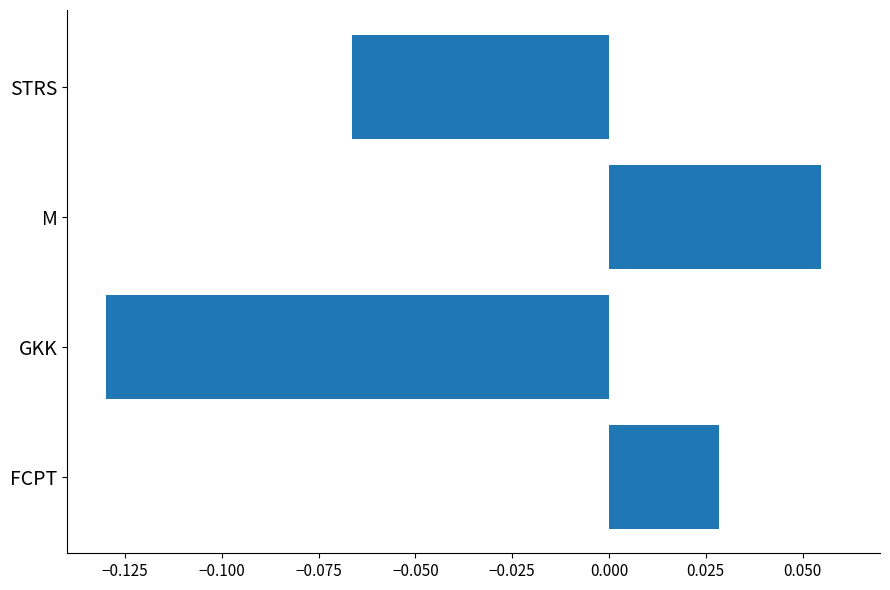

At which category does the chart reach its minimum across all series?

GKK